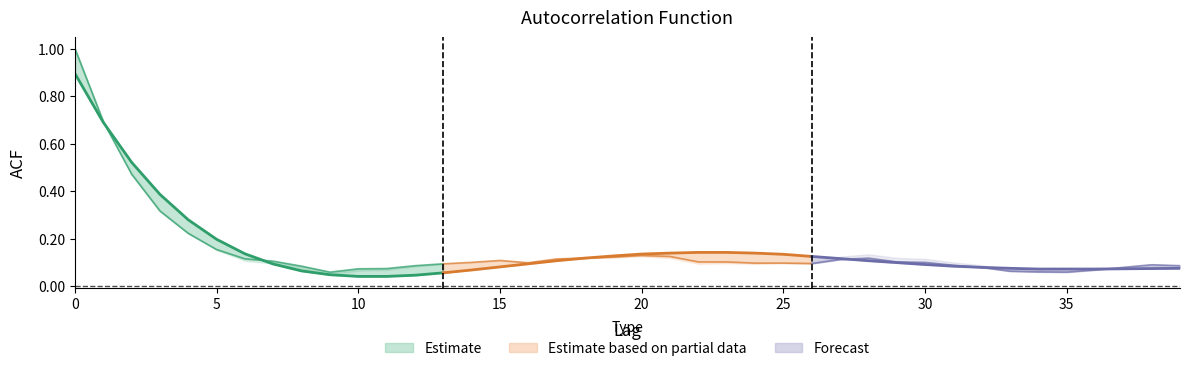

What is the difference between the maximum and minimum values in the acf_shown_smooth series?

0.9